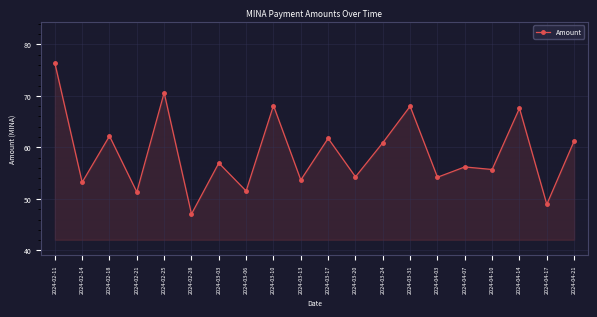

What is the change in value from 2024-02-28 to 2024-03-06?

+4.5